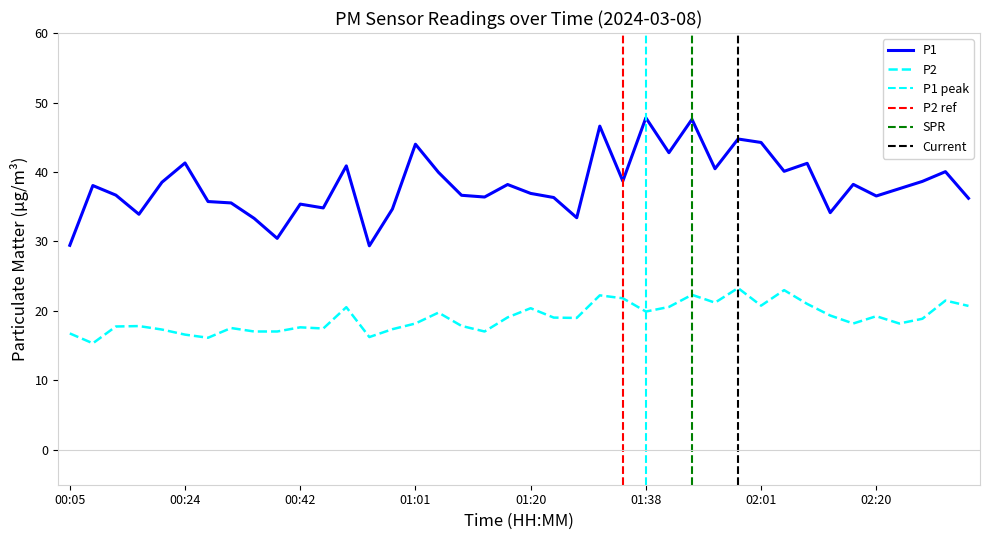

What is the value of the P1 point at the 9th from the left?

33.3